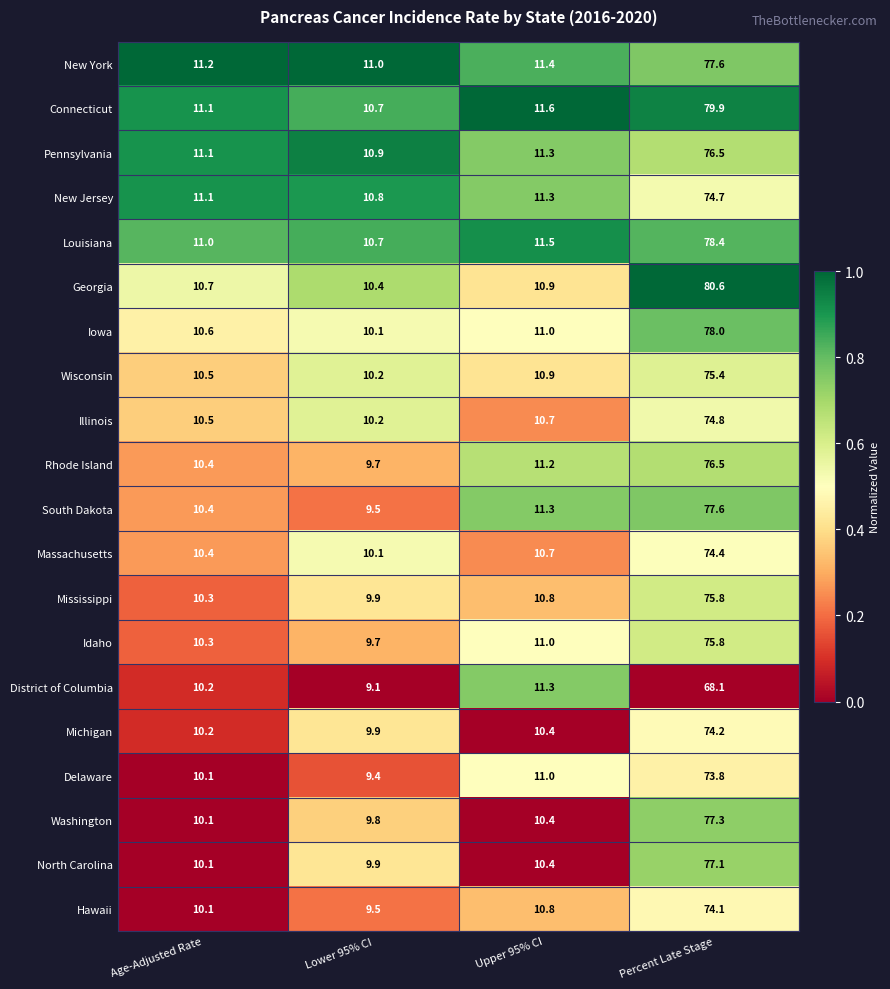

At which label does North Carolina first exceed 10?

Age-Adjusted Rate